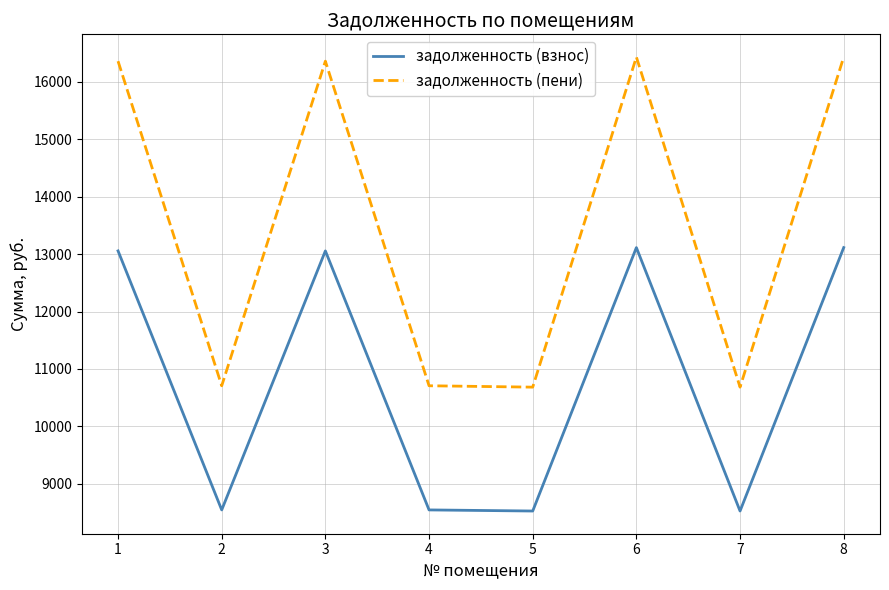

What is the sum of all задолженность (пени) values?

108366.2